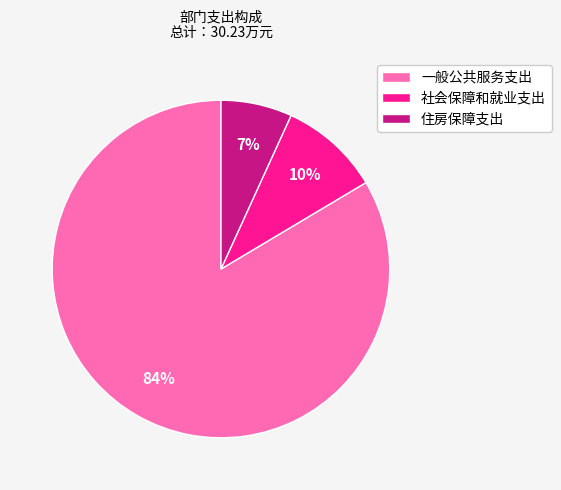

Which category accounts for the majority?

一般公共服务支出